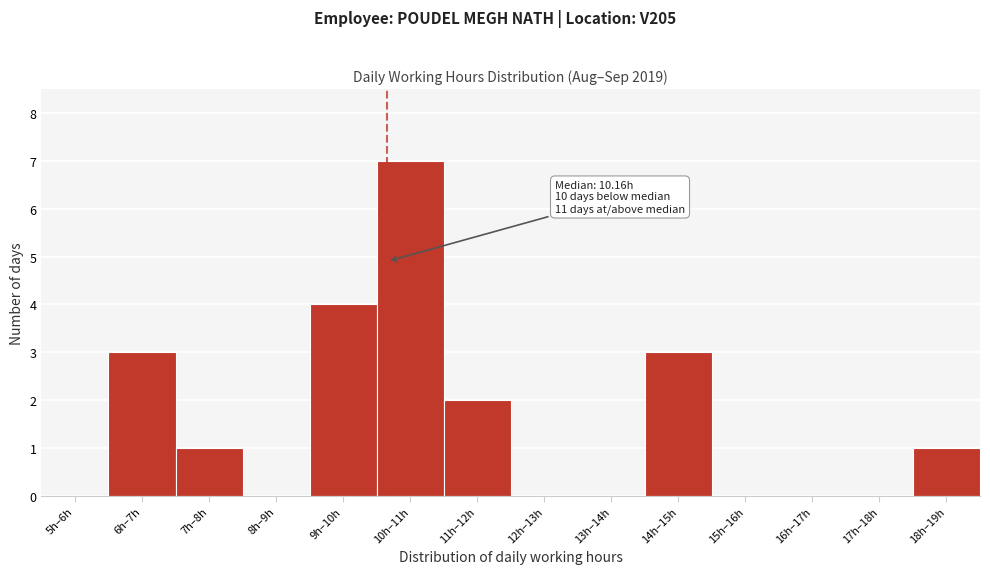

Reading left to right, list all the values displayed in this chart.

5h–6h=0	6h–7h=3	7h–8h=1	8h–9h=0	9h–10h=4	10h–11h=7	11h–12h=2	12h–13h=0	13h–14h=0	14h–15h=3	15h–16h=0	16h–17h=0	17h–18h=0	18h–19h=1